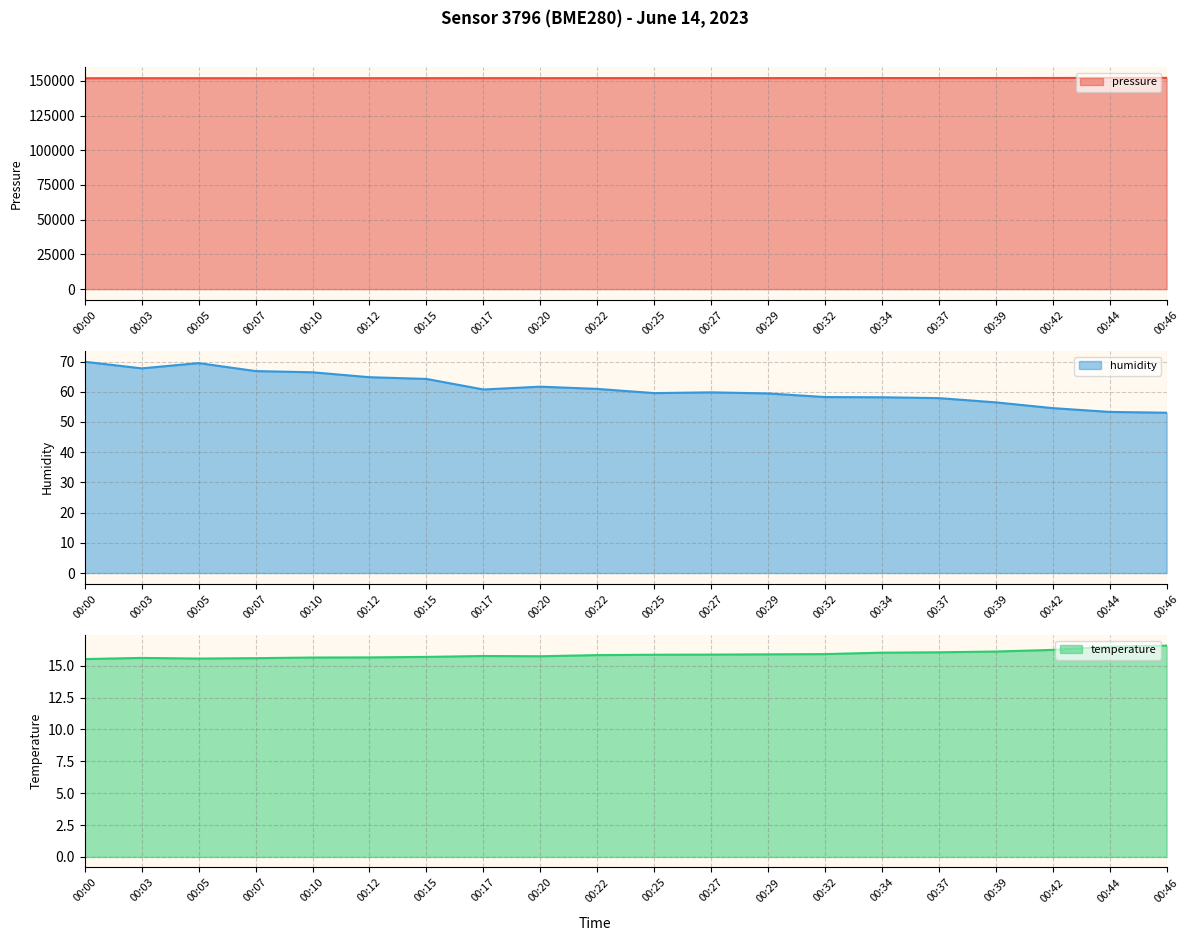

True or false: humidity has more than 1 interior local peaks.

True